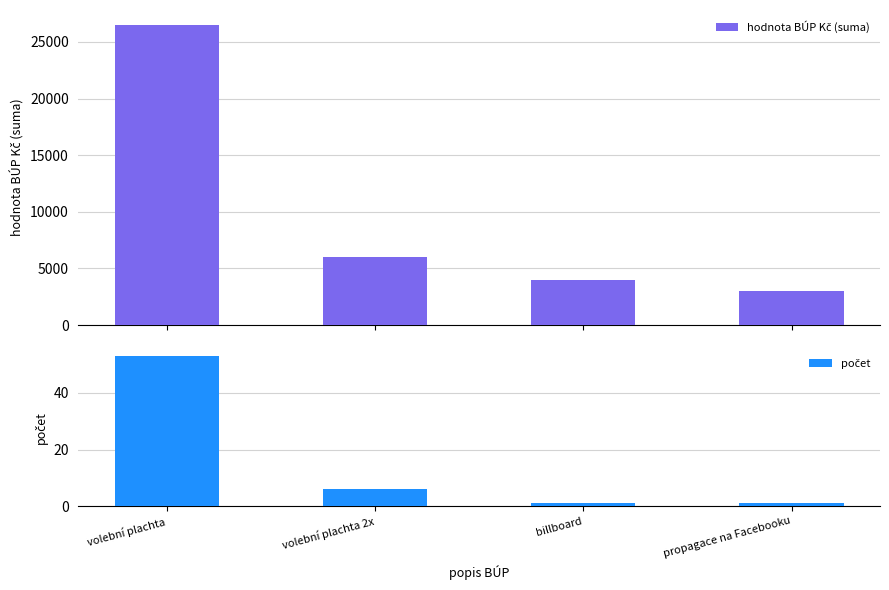

Does the chart contain stacked bars?

No